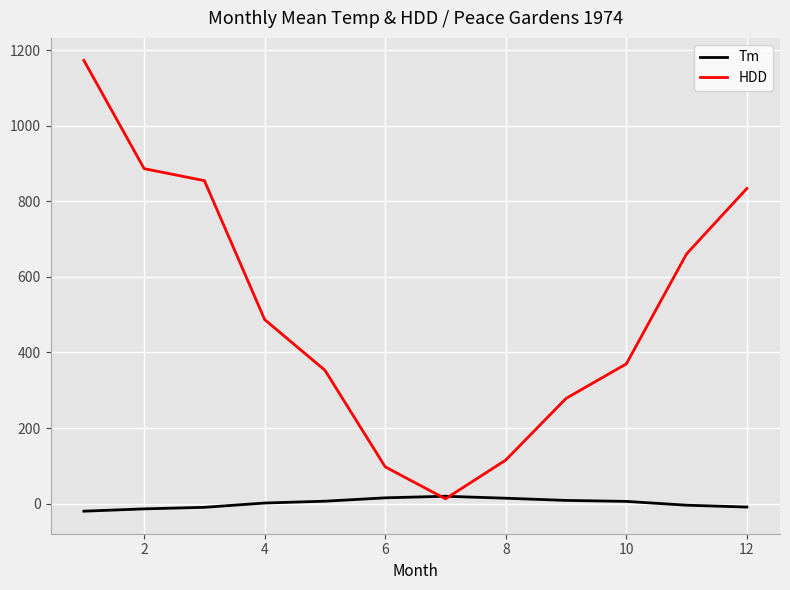

Which series has the largest total across all categories?

HDD